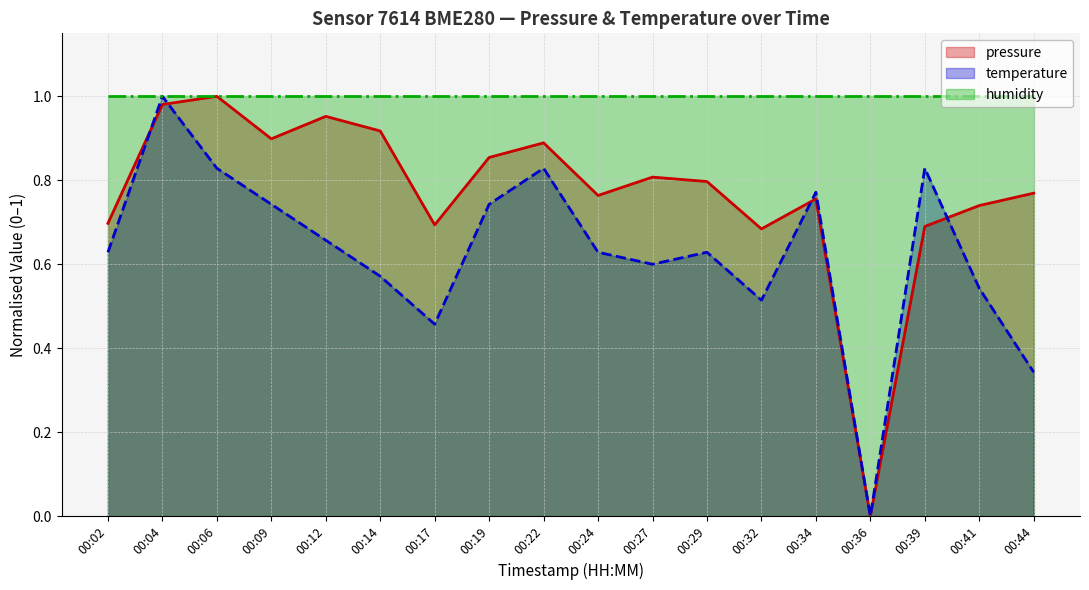

Which has a higher value, 00:32 or 00:14?

00:14